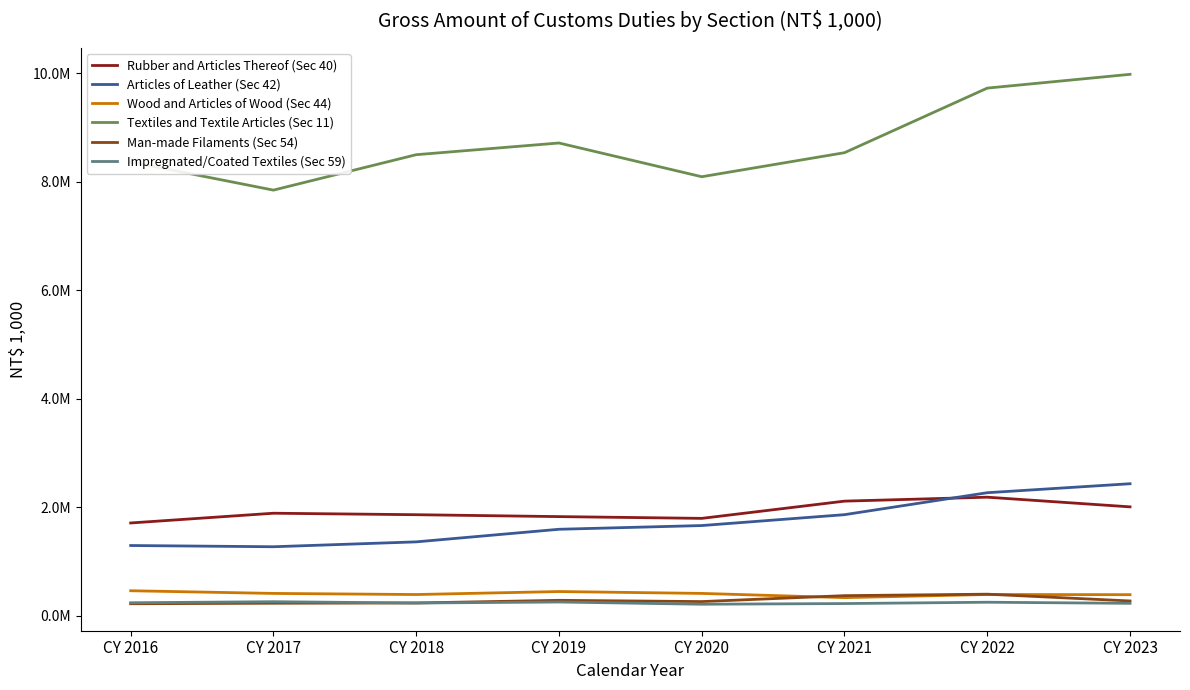

Reading left to right, what are all the values shown in this chart?

Rubber and Articles Thereof (Sec 40): 1712182	1891631	1864344	1829376	1796902	2114415	2187144	2008992
Articles of Leather (Sec 42): 1296798	1274178	1364026	1595951	1664586	1865048	2269634	2434989
Wood and Articles of Wood (Sec 44): 463609	414285	393752	449010	414412	336486	394423	391313
Textiles and Textile Articles (Sec 11): 8363577	7844046	8496741	8712286	8090764	8533550	9723487	9977328
Man-made Filaments (Sec 54): 224143	233358	238377	287100	264065	373197	400327	275287
Impregnated/Coated Textiles (Sec 59): 242380	261717	237443	256189	215199	227478	251944	231944